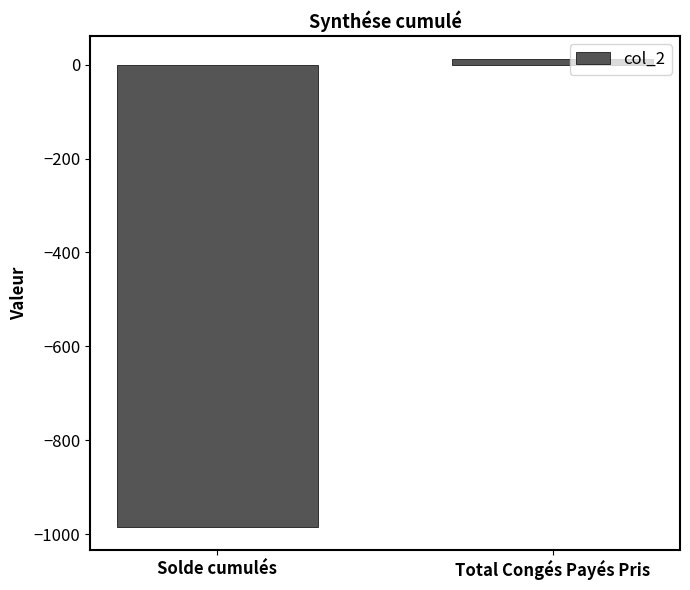

What is the label of the 2nd bar from the right?

Solde cumulés